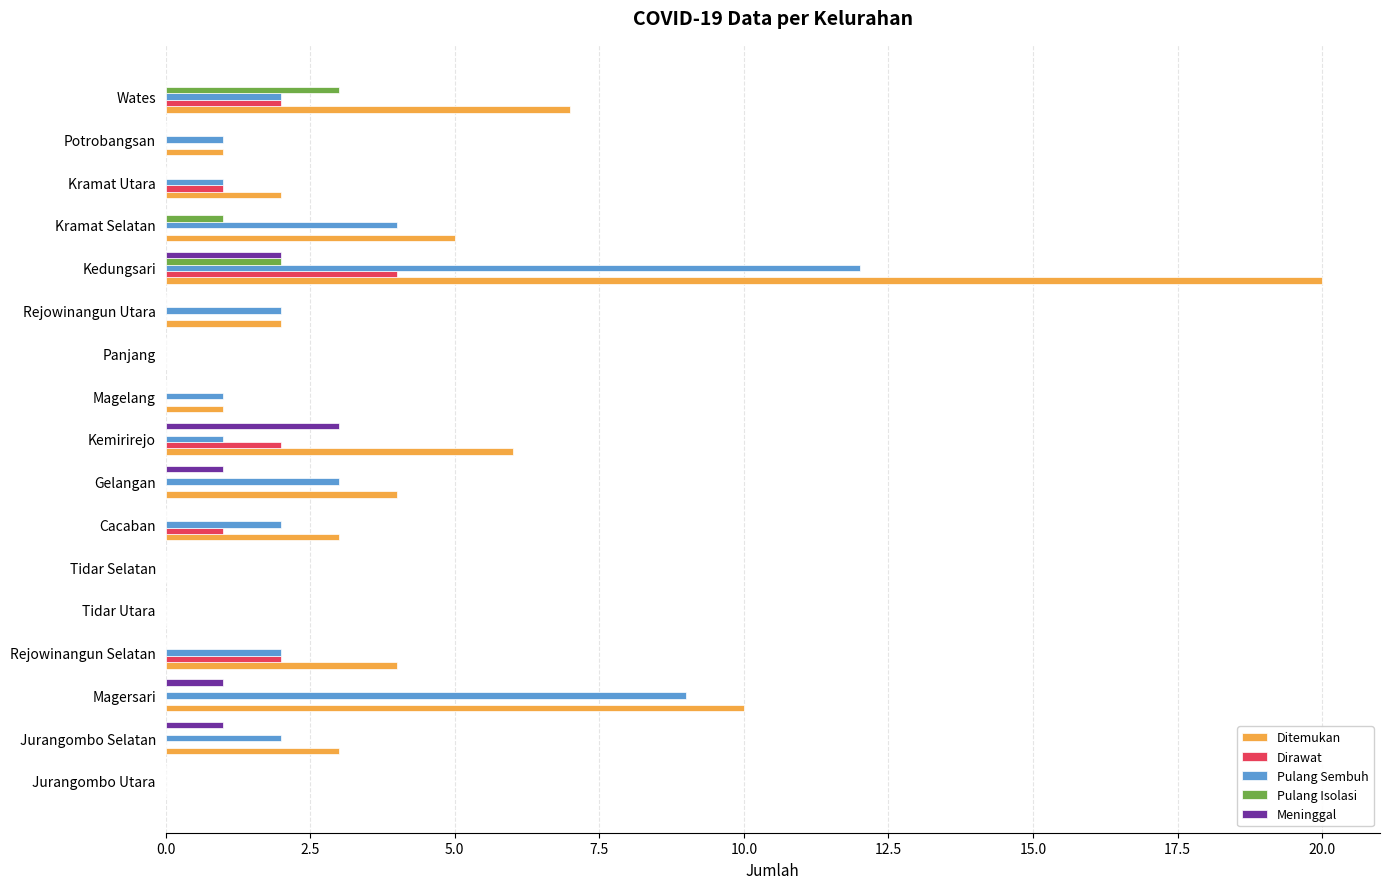

What is the total value across all series at Rejowinangun Utara?

4